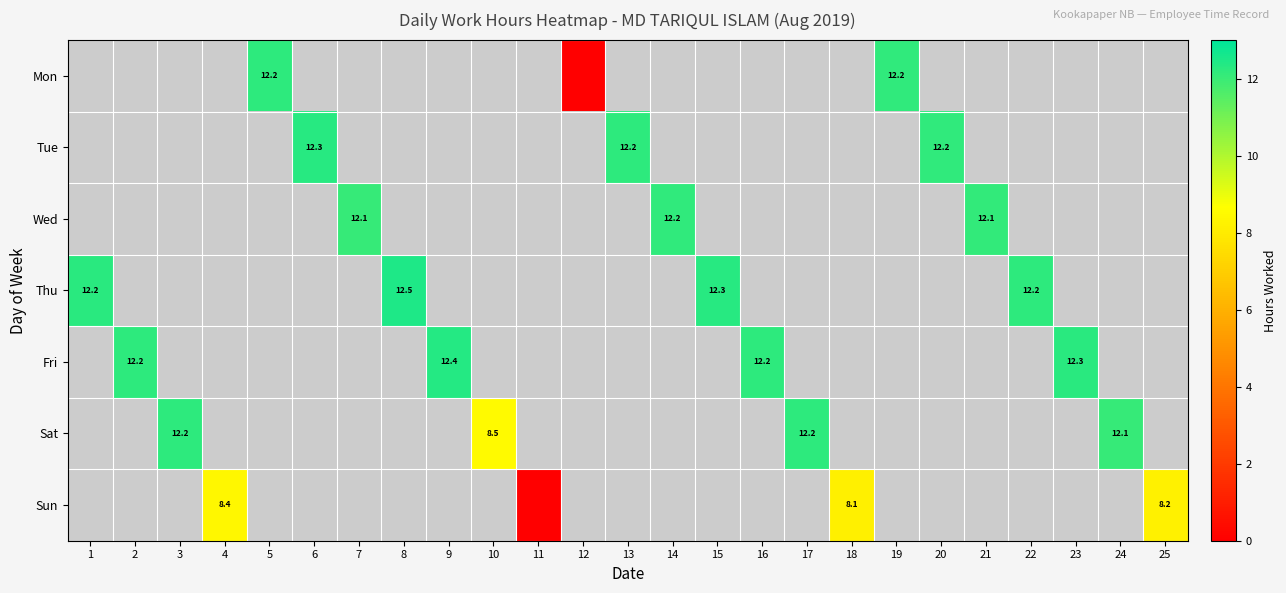

How many series are shown in this chart?

7